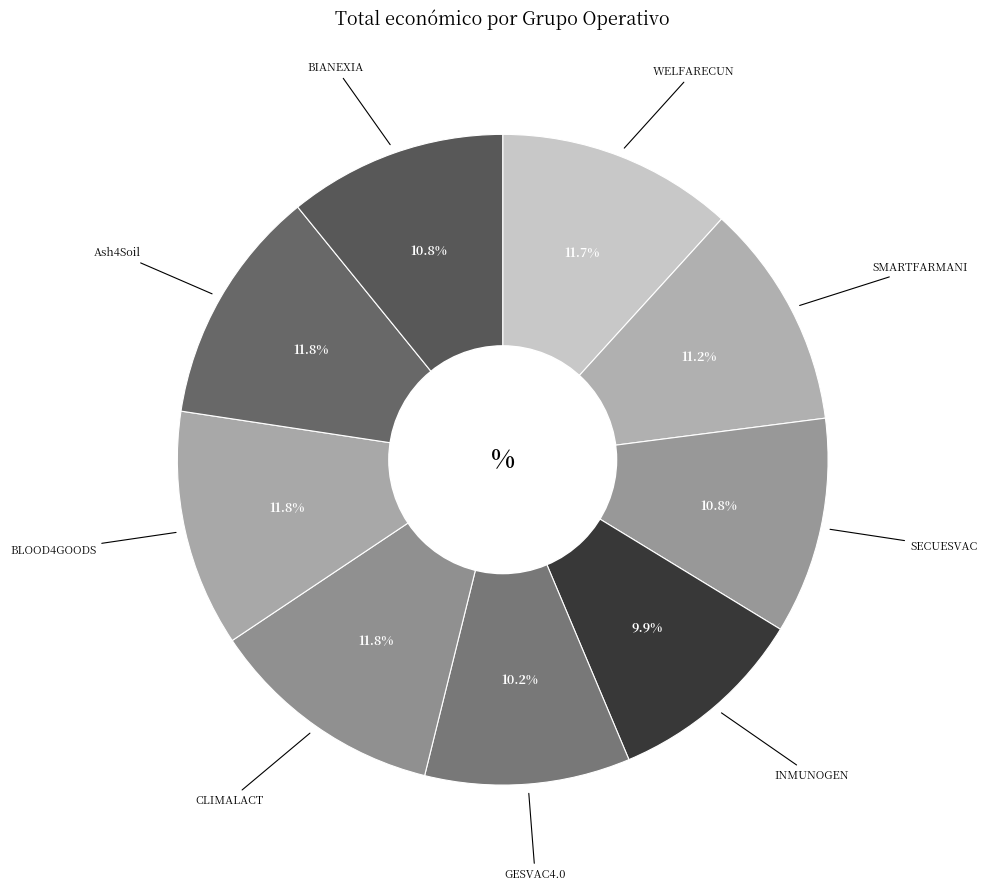

How many segments does this pie chart have?

9